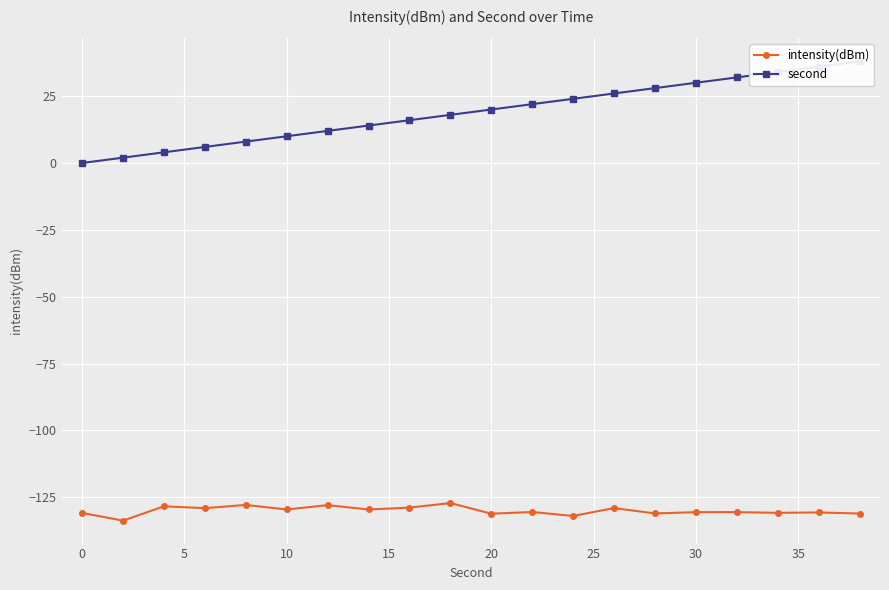

Reading left to right, what are all the values shown in this chart?

intensity(dBm): -130.9	-133.7	-128.4	-129.1	-127.9	-129.6	-127.9	-129.6	-128.9	-127.2	-131.1	-130.5	-132.0	-129.0	-131.0	-130.6	-130.6	-130.8	-130.7	-131.1
second: 0.0	2.0	4.0	6.0	8.0	10.0	12.0	14.0	16.0	18.0	20.0	22.0	24.0	26.0	28.0	30.0	32.0	34.0	36.0	38.0